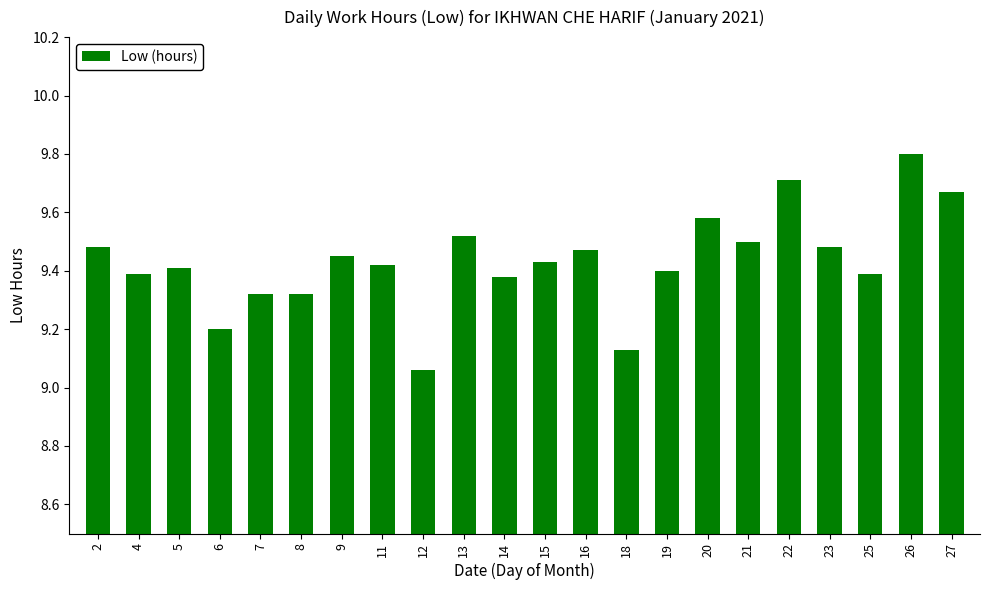

What is the value of the 4th bar from the left?

9.2